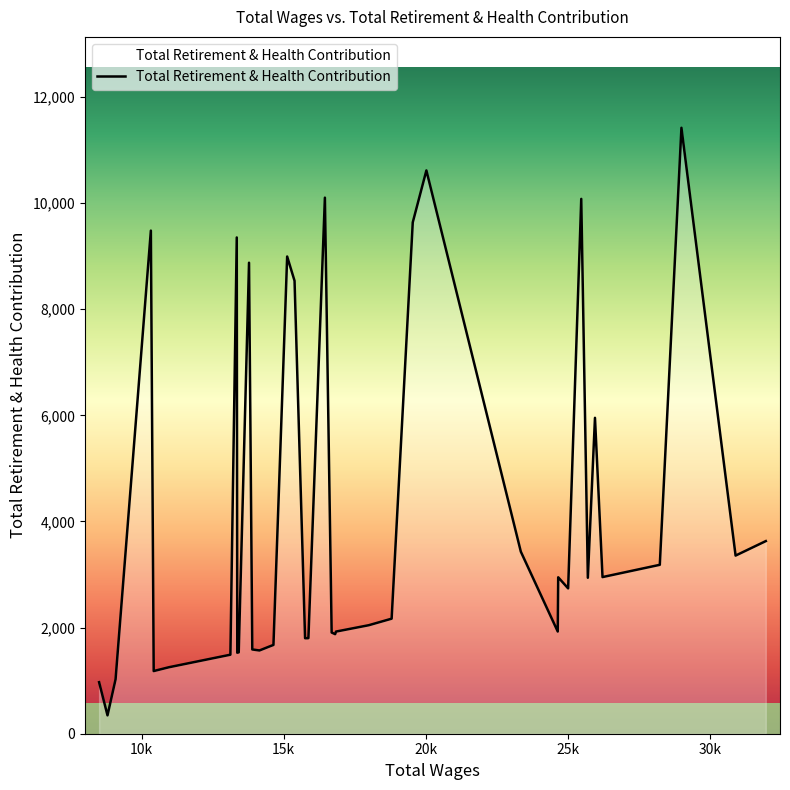

What is the greatest value displayed?

11419